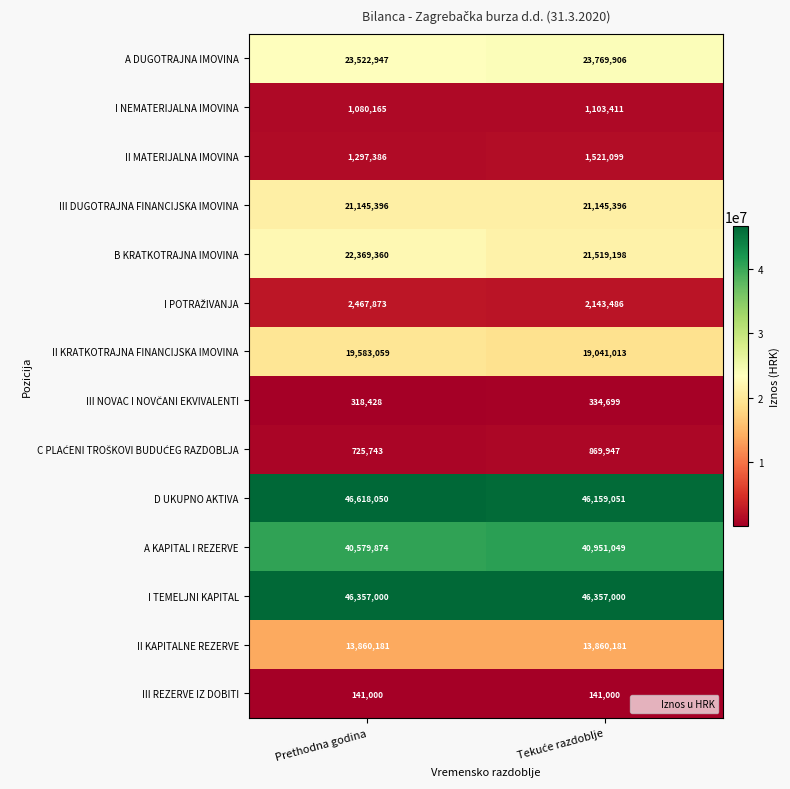

What is the difference between the highest and lowest values at Prethodna godina?

46477050